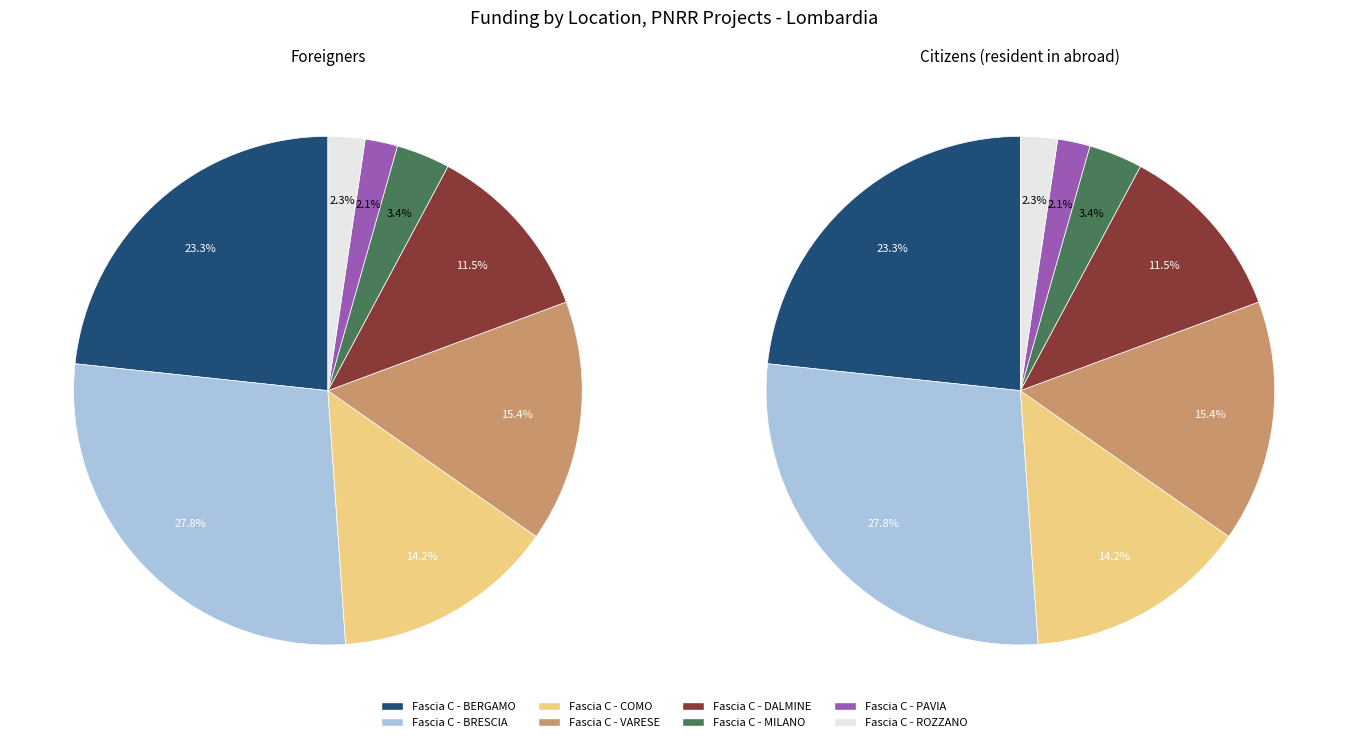

To the nearest percent, what percentage of the pie is 7?

2%